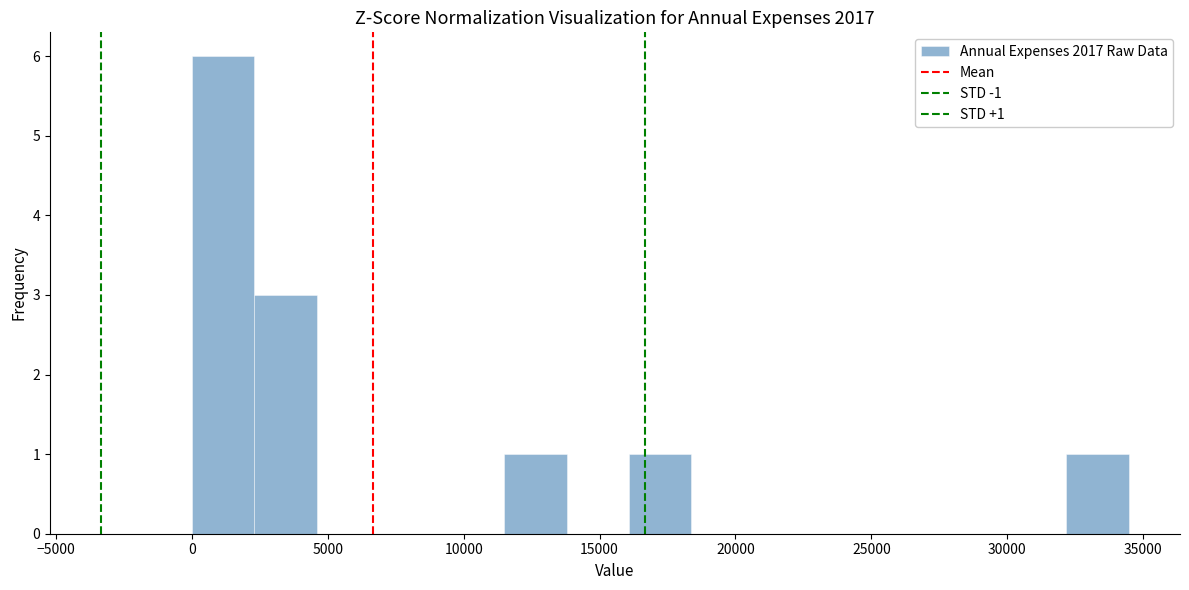

Which range on the x-axis has the tallest bar?

0 to 2500